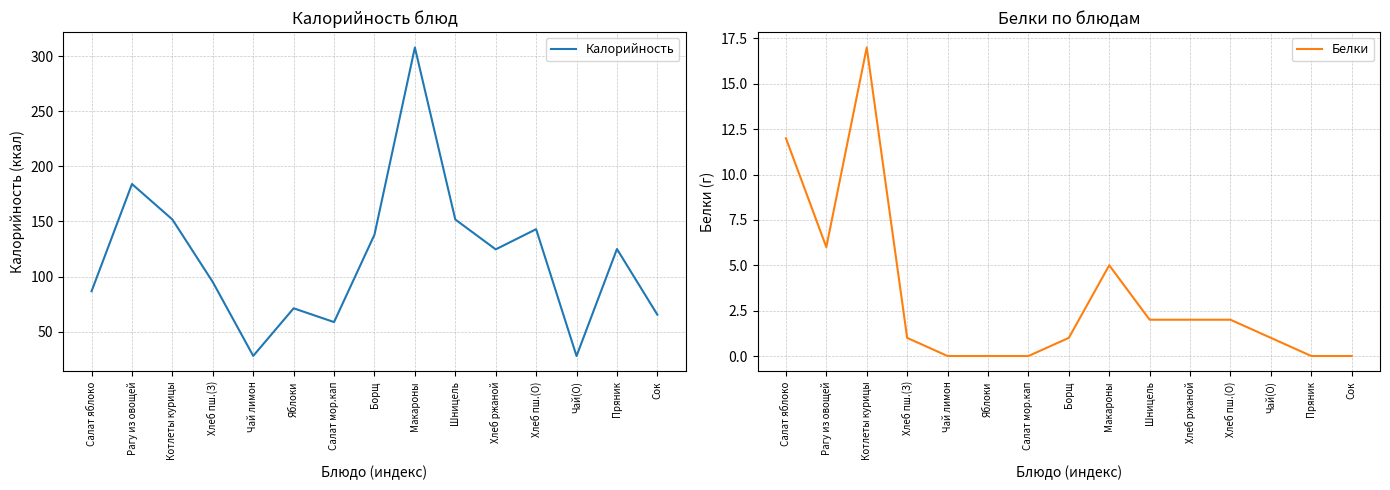

Is it true that Белки equals 2.0 at Хлеб ржаной?

True